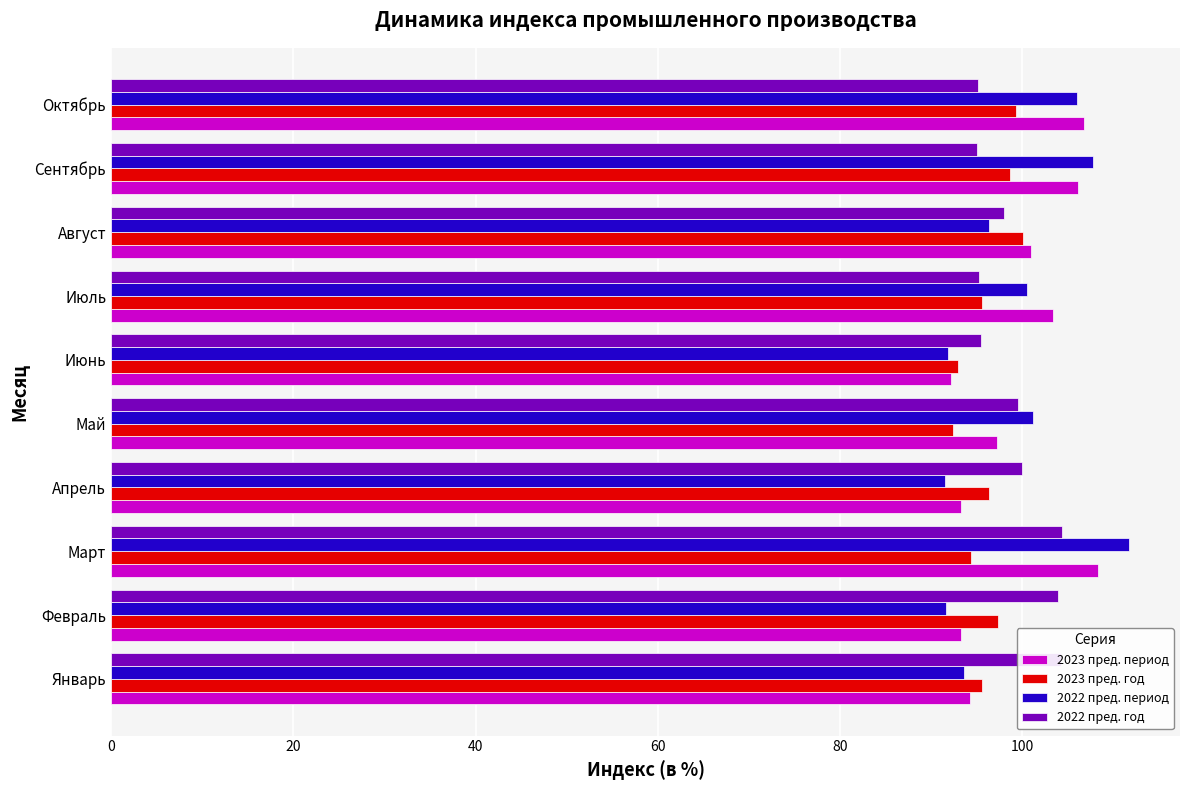

The 2022 пред. год series shows 24.0 at Апрель. True or false?

False